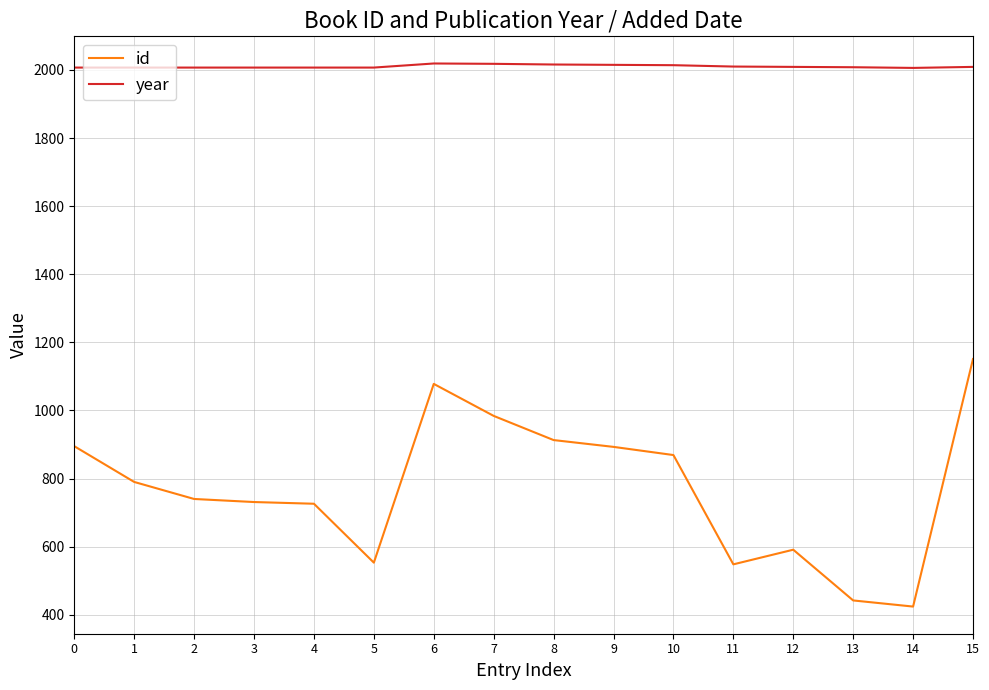

What is the maximum value for year?

2019